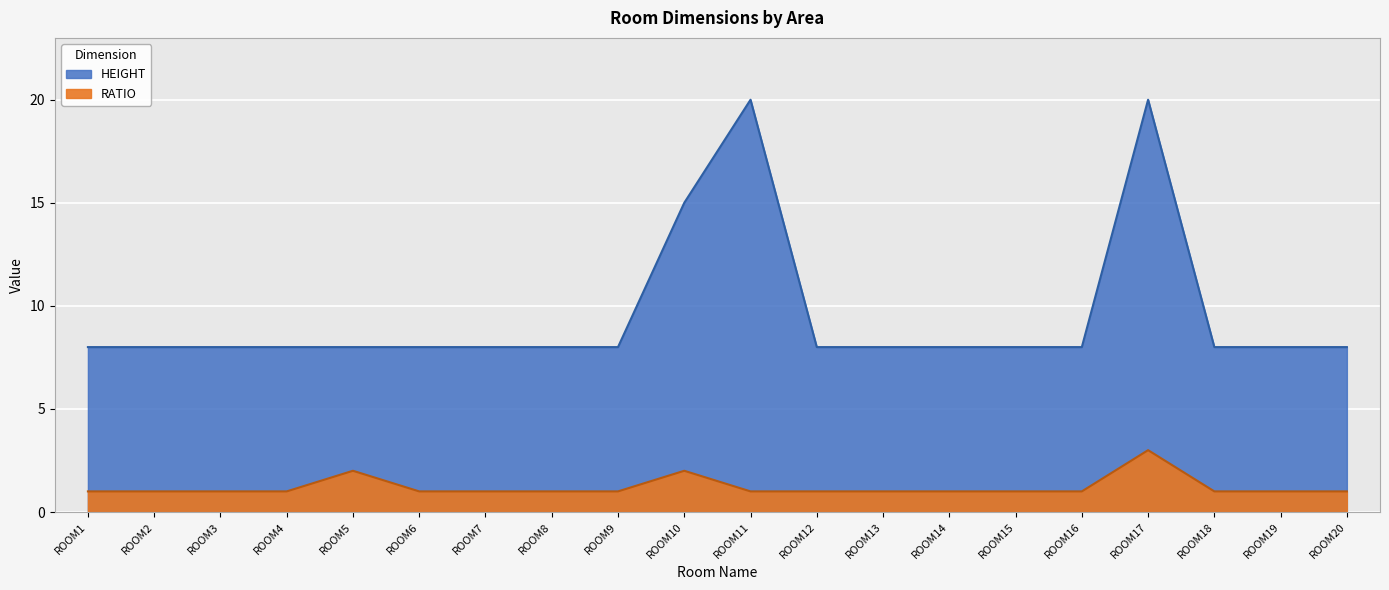

Does the chart display data point markers on the line(s)?

No